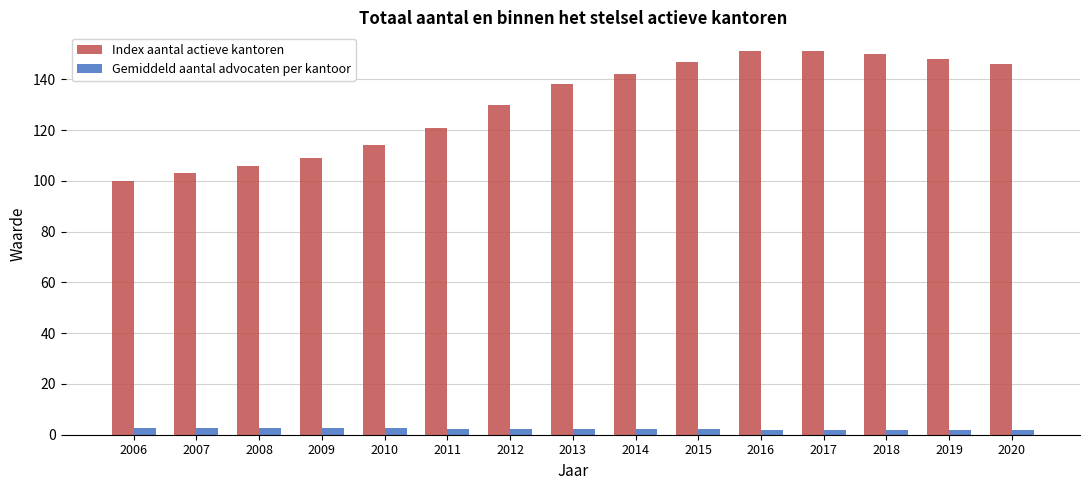

Rank the series by their average value, from lowest to highest.

Gemiddeld aantal advocaten per kantoor, Index aantal actieve kantoren